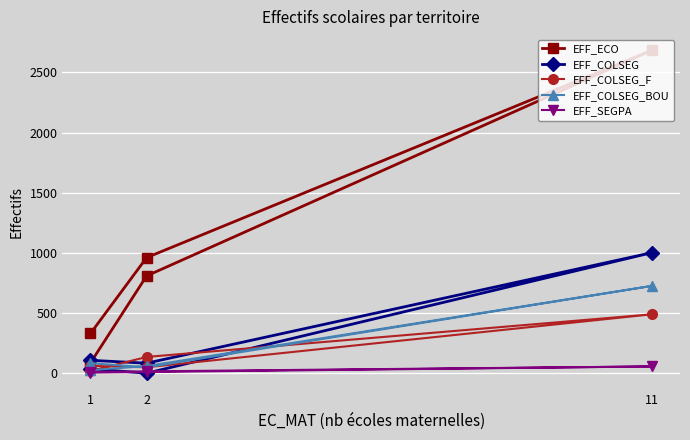

How many values in the EFF_COLSEG_BOU series are below 61?

2